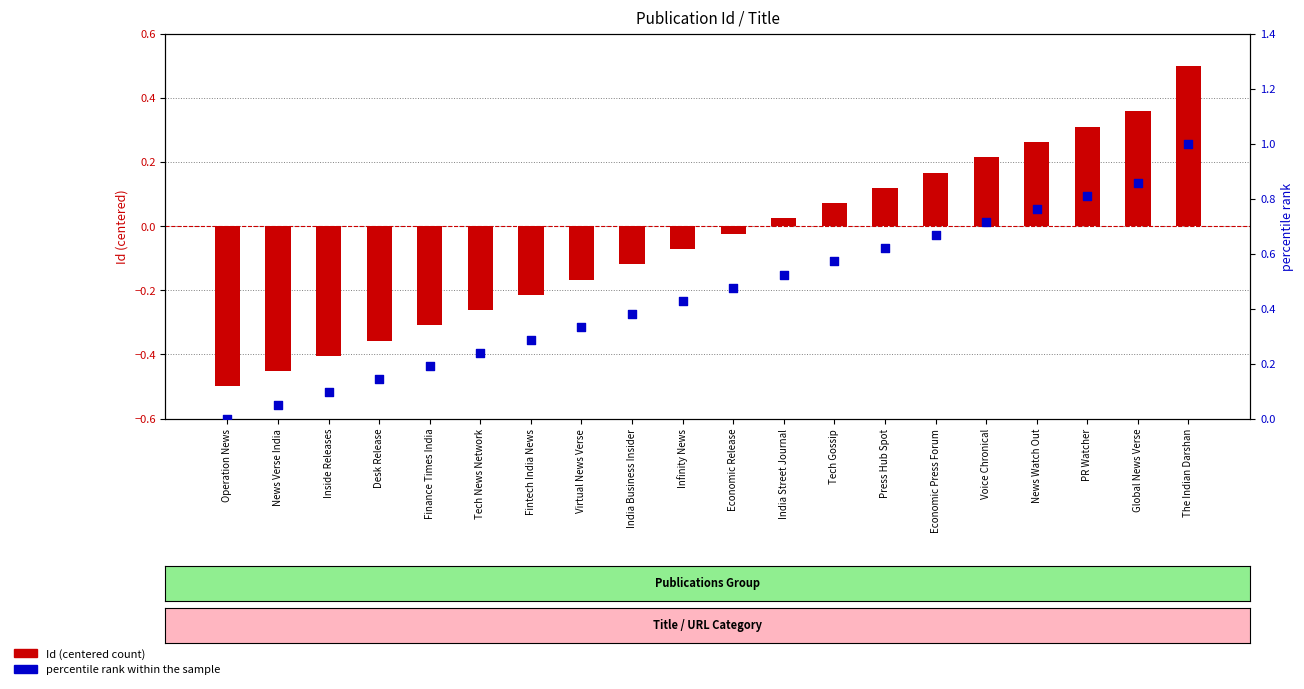

Which series contains the highest Y value?

percentile rank within the sample